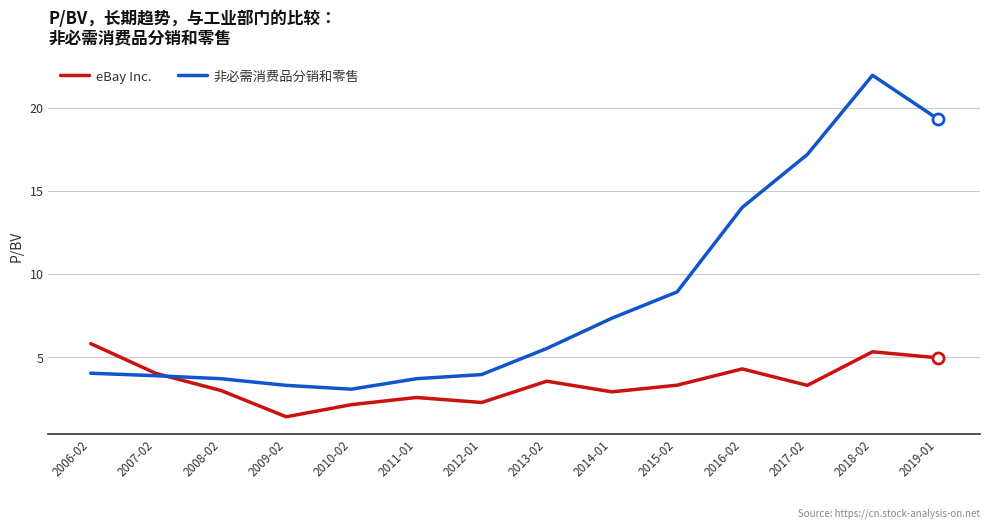

At which label is 非必需消费品分销和零售 closest to 12?

2016-02